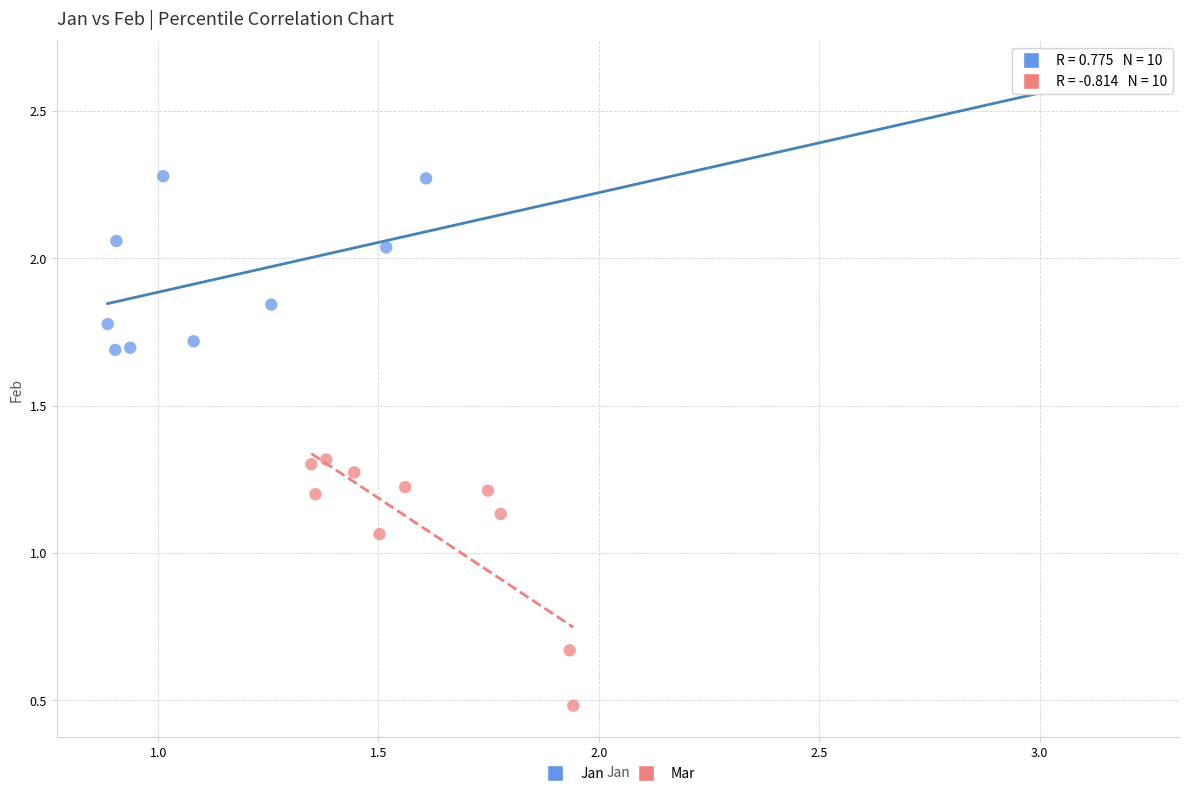

Which series contains the highest Y value?

Jan